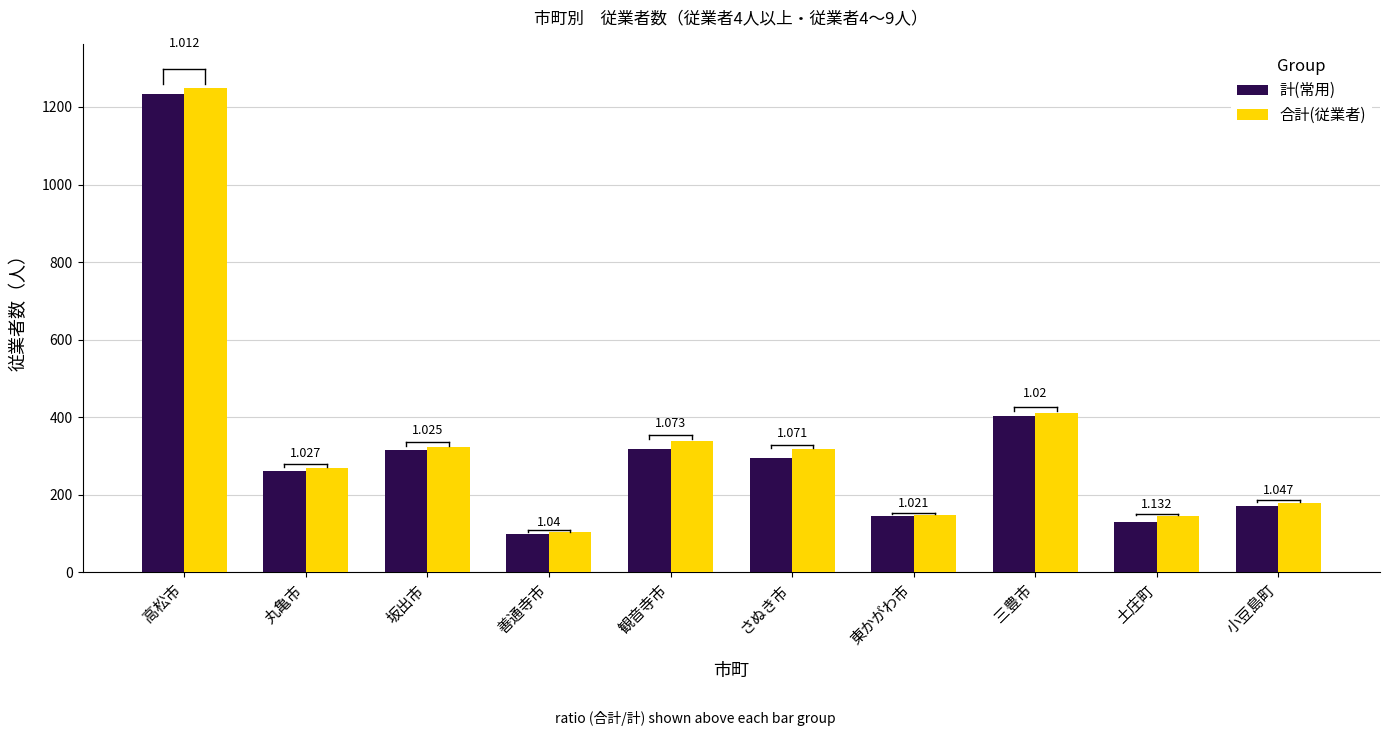

List the series in order of their overall mean, lowest first.

計(常用), 合計(従業者)